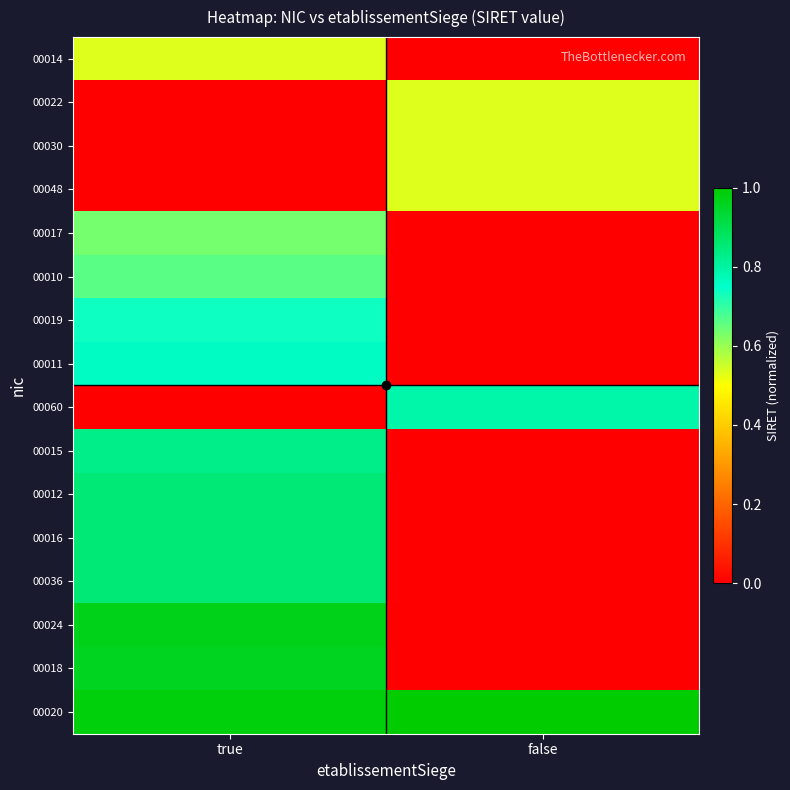

Which series has the largest total across all categories?

00020